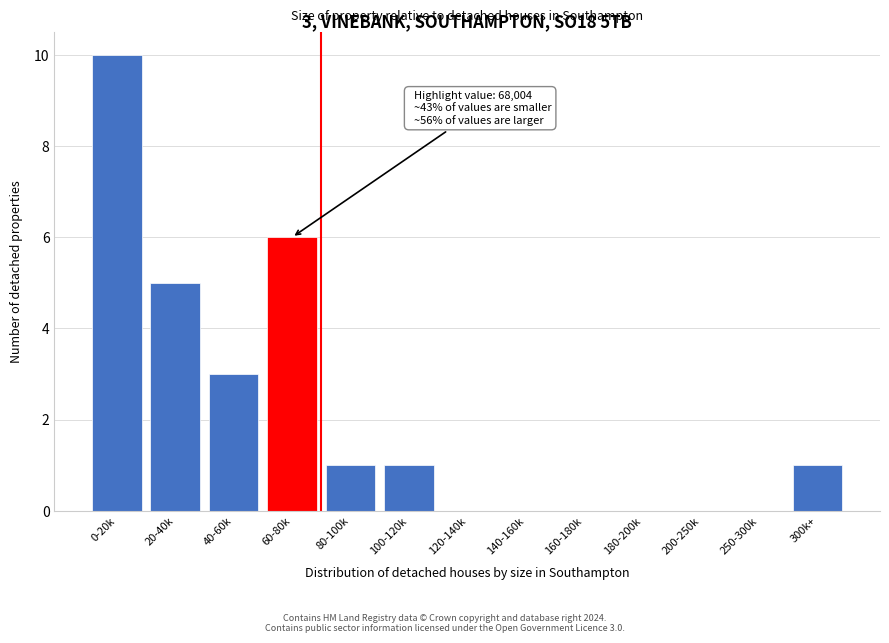

Reading left to right, what are all the values shown in this chart?

0-20k=10	20-40k=5	40-60k=3	60-80k=6	80-100k=1	100-120k=1	120-140k=0	140-160k=0	160-180k=0	180-200k=0	200-250k=0	250-300k=0	300k+=1